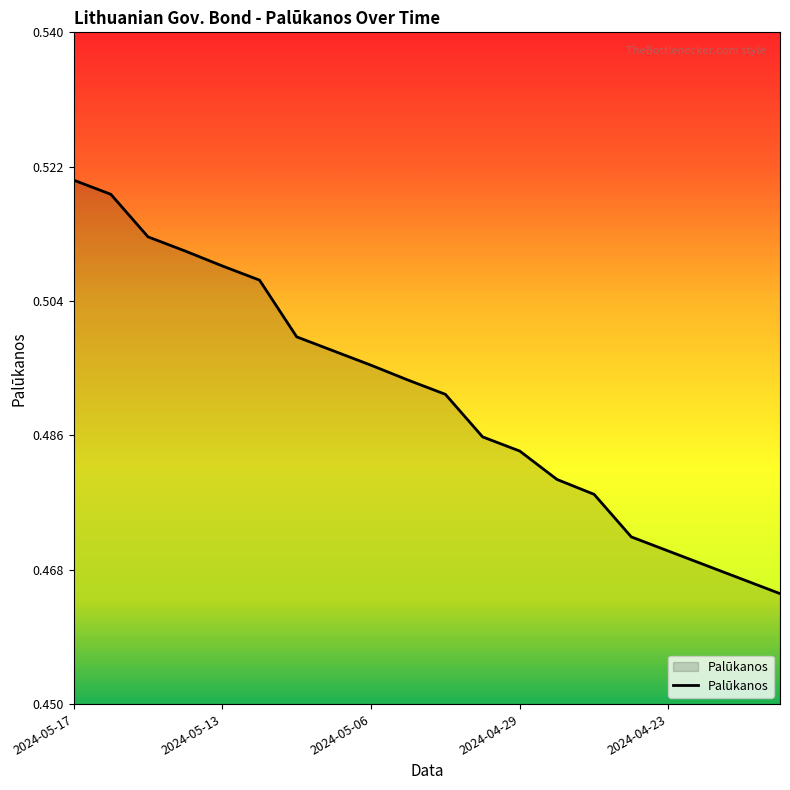

What is the value of the 20th point from the left?

0.5